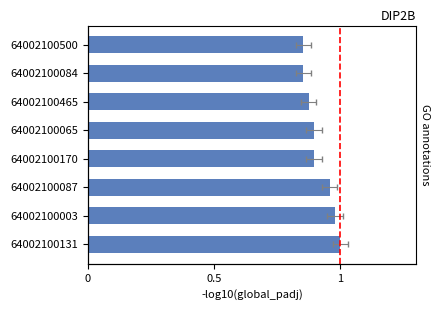

What is the average value?

0.9